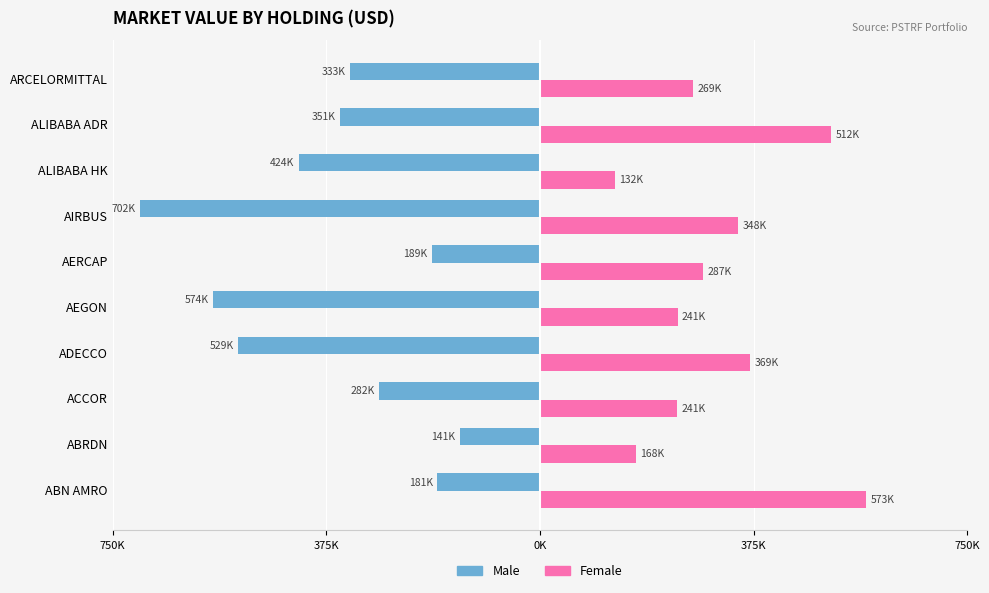

What are all the series names shown in the legend?

Male, Female